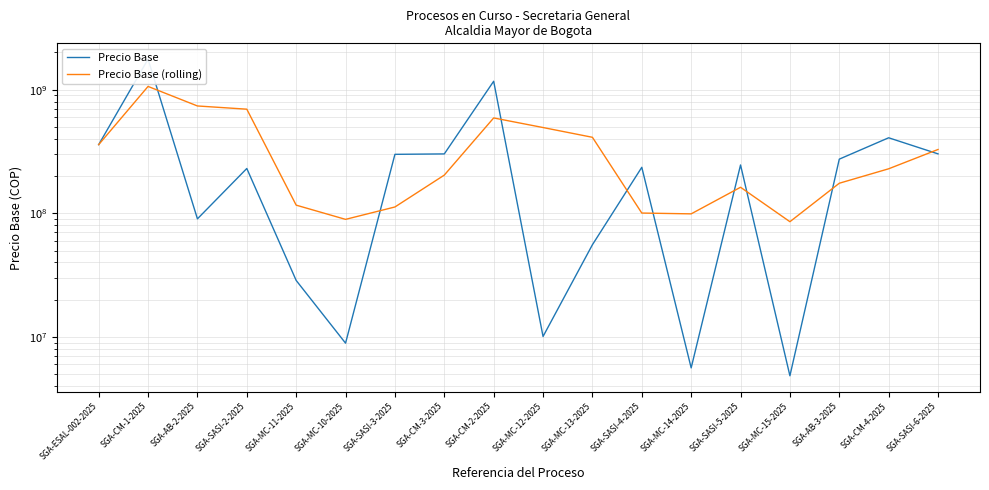

At which category does Precio Base (rolling) reach its first local peak?

SGA-CM-1-2025